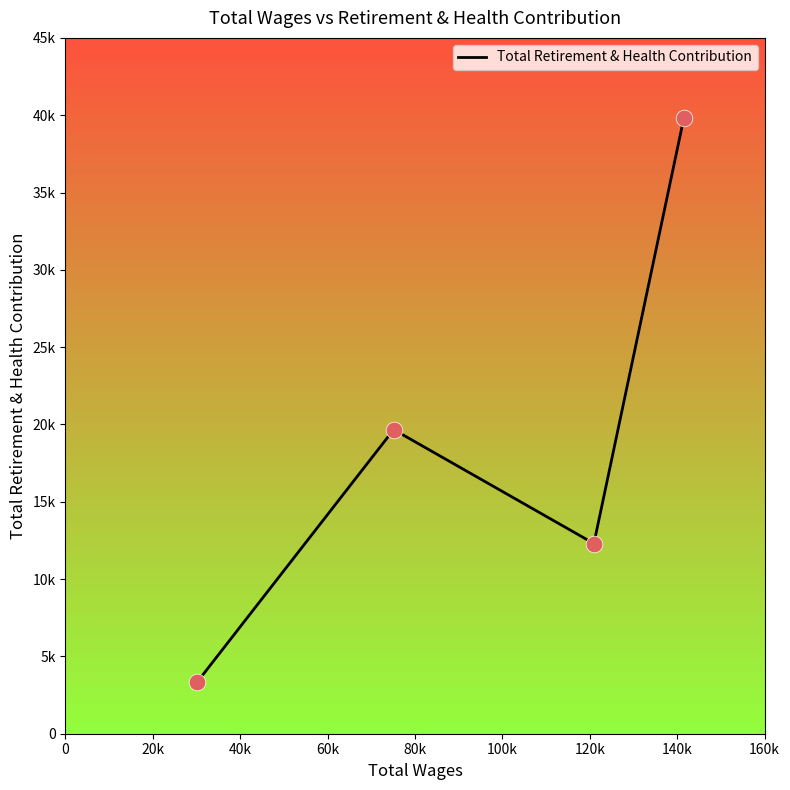

What is the change in value from 141533.0 to 30208.0?

-36466